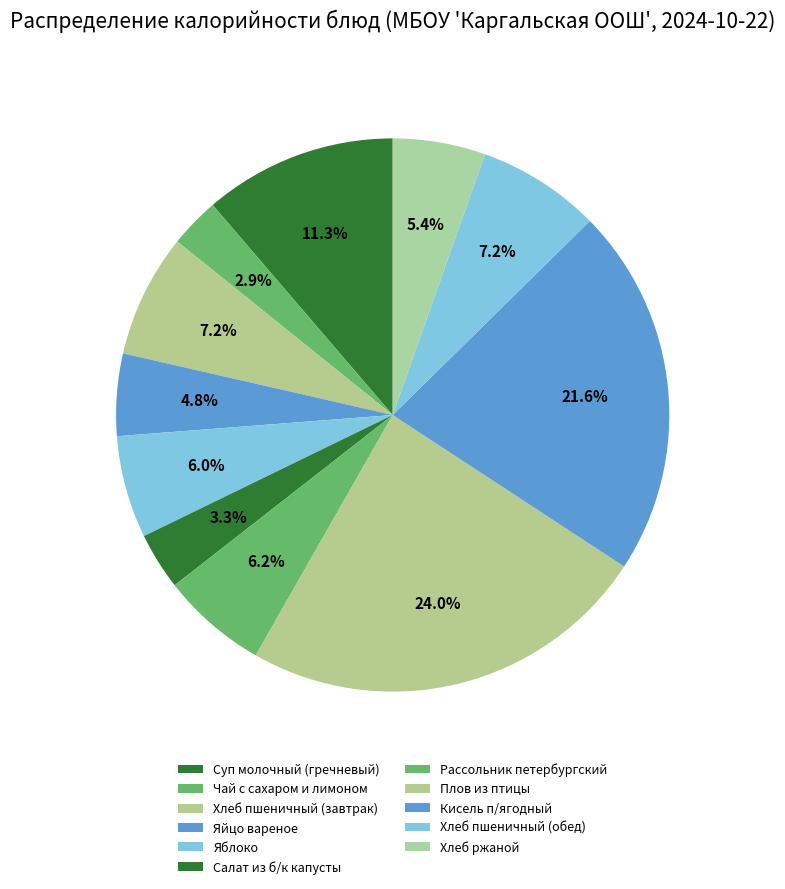

To the nearest percent, what percentage of the pie is Чай с сахаром и лимоном?

3%